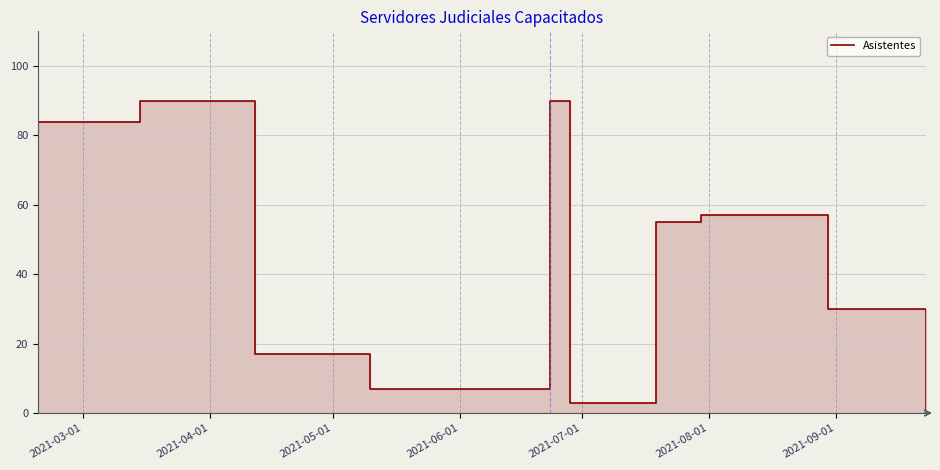

At which category does the chart reach its peak across all series?

2021-04-01